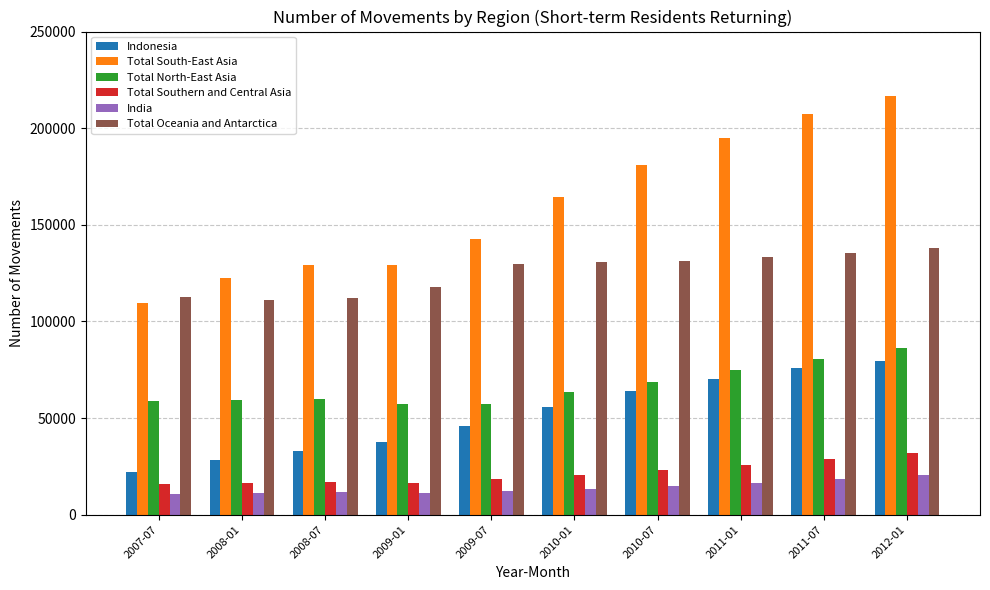

What are all the series names shown in the legend?

Indonesia, Total South-East Asia, Total North-East Asia, Total Southern and Central Asia, India, Total Oceania and Antarctica